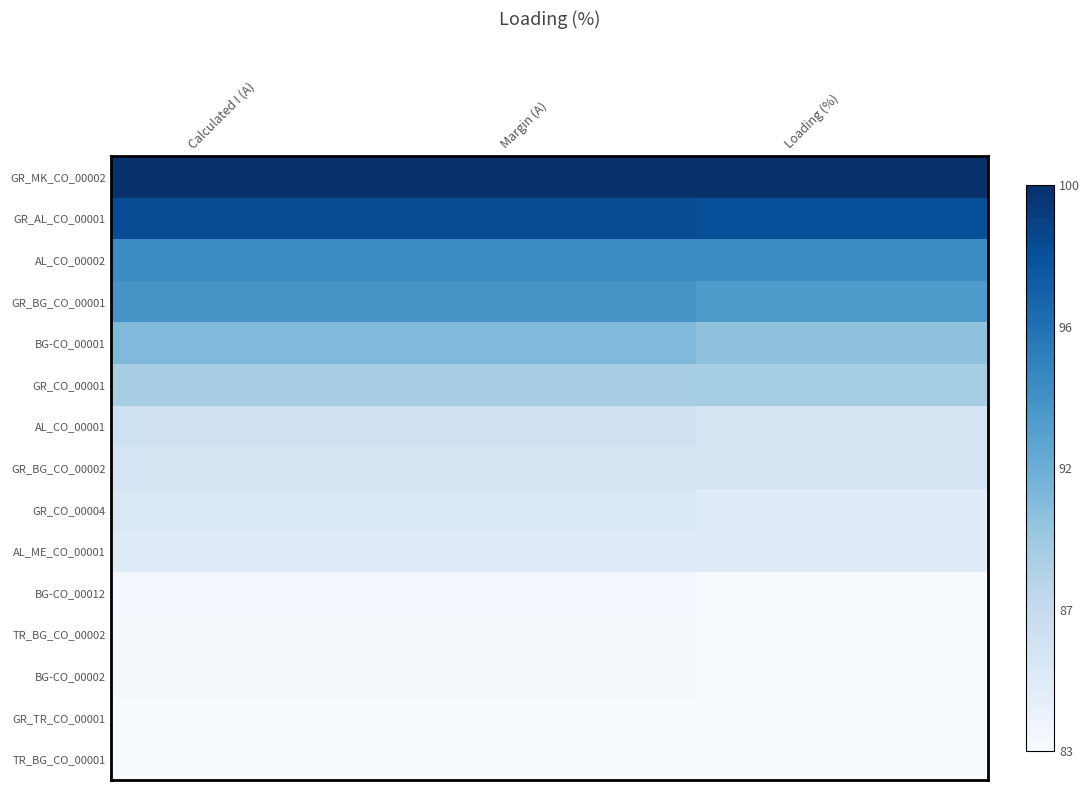

At how many categories does at least one series exceed 0?

3